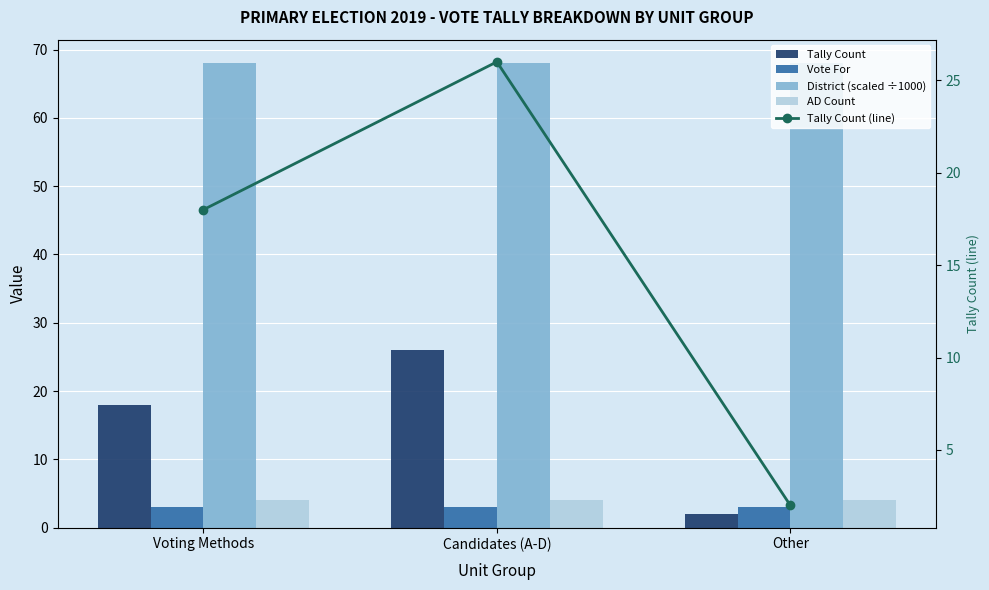

Which series has the largest total across all categories?

District (scaled ÷1000)